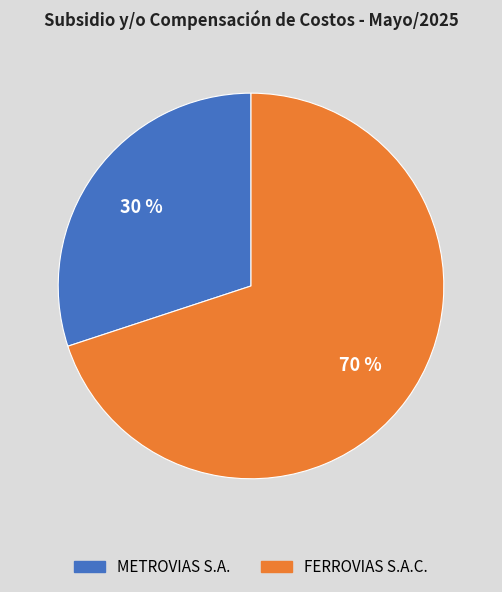

To the nearest percent, what is the difference between the FERROVIAS S.A.C. and METROVIAS S.A. slice percentages?

40%